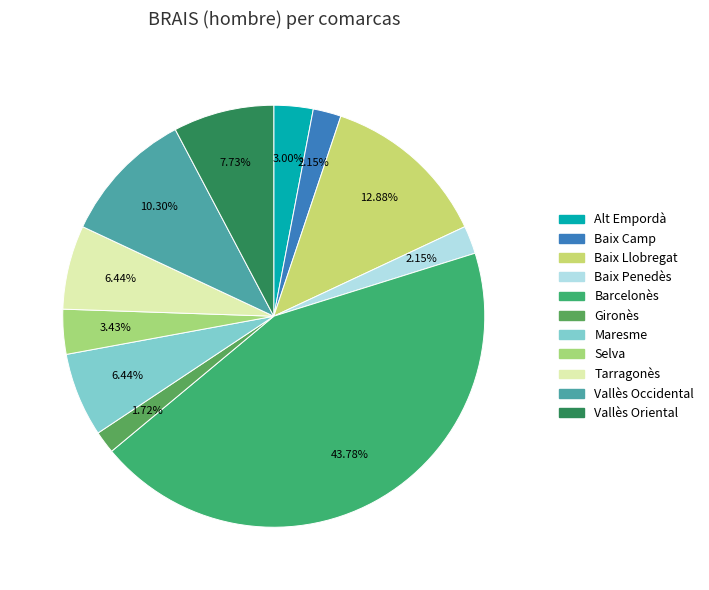

Does Baix Penedès represent more than half of the total?

No